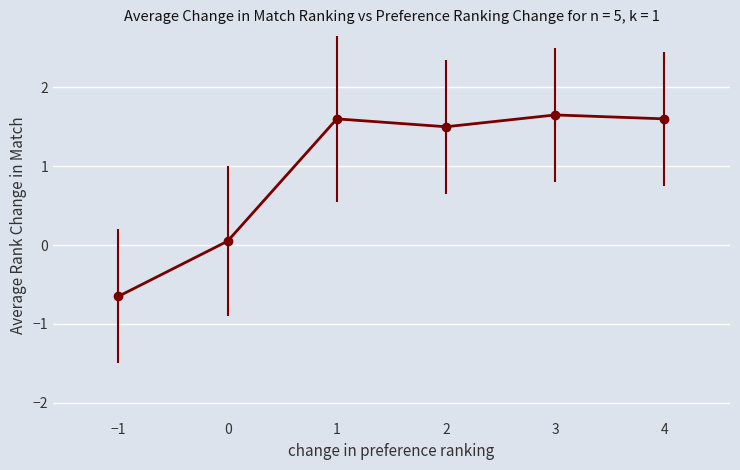

Which label corresponds to the smallest value in the chart?

−1